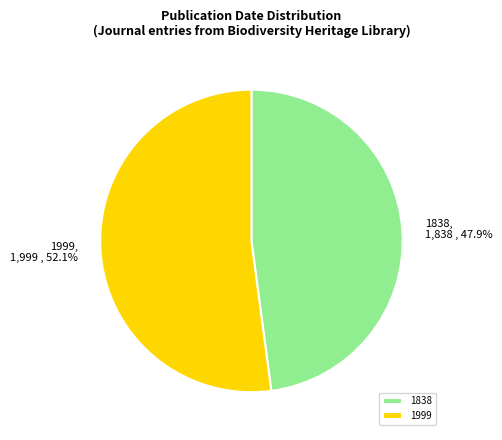

The 1838 slice represents 48% of the pie. True or false?

True